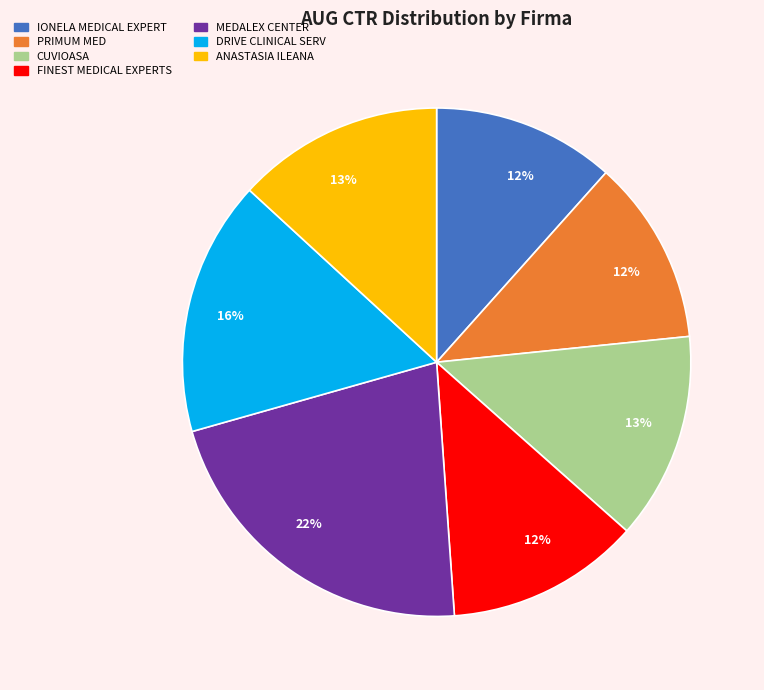

To the nearest percent, what percentage of the pie is ANASTASIA ILEANA?

13%